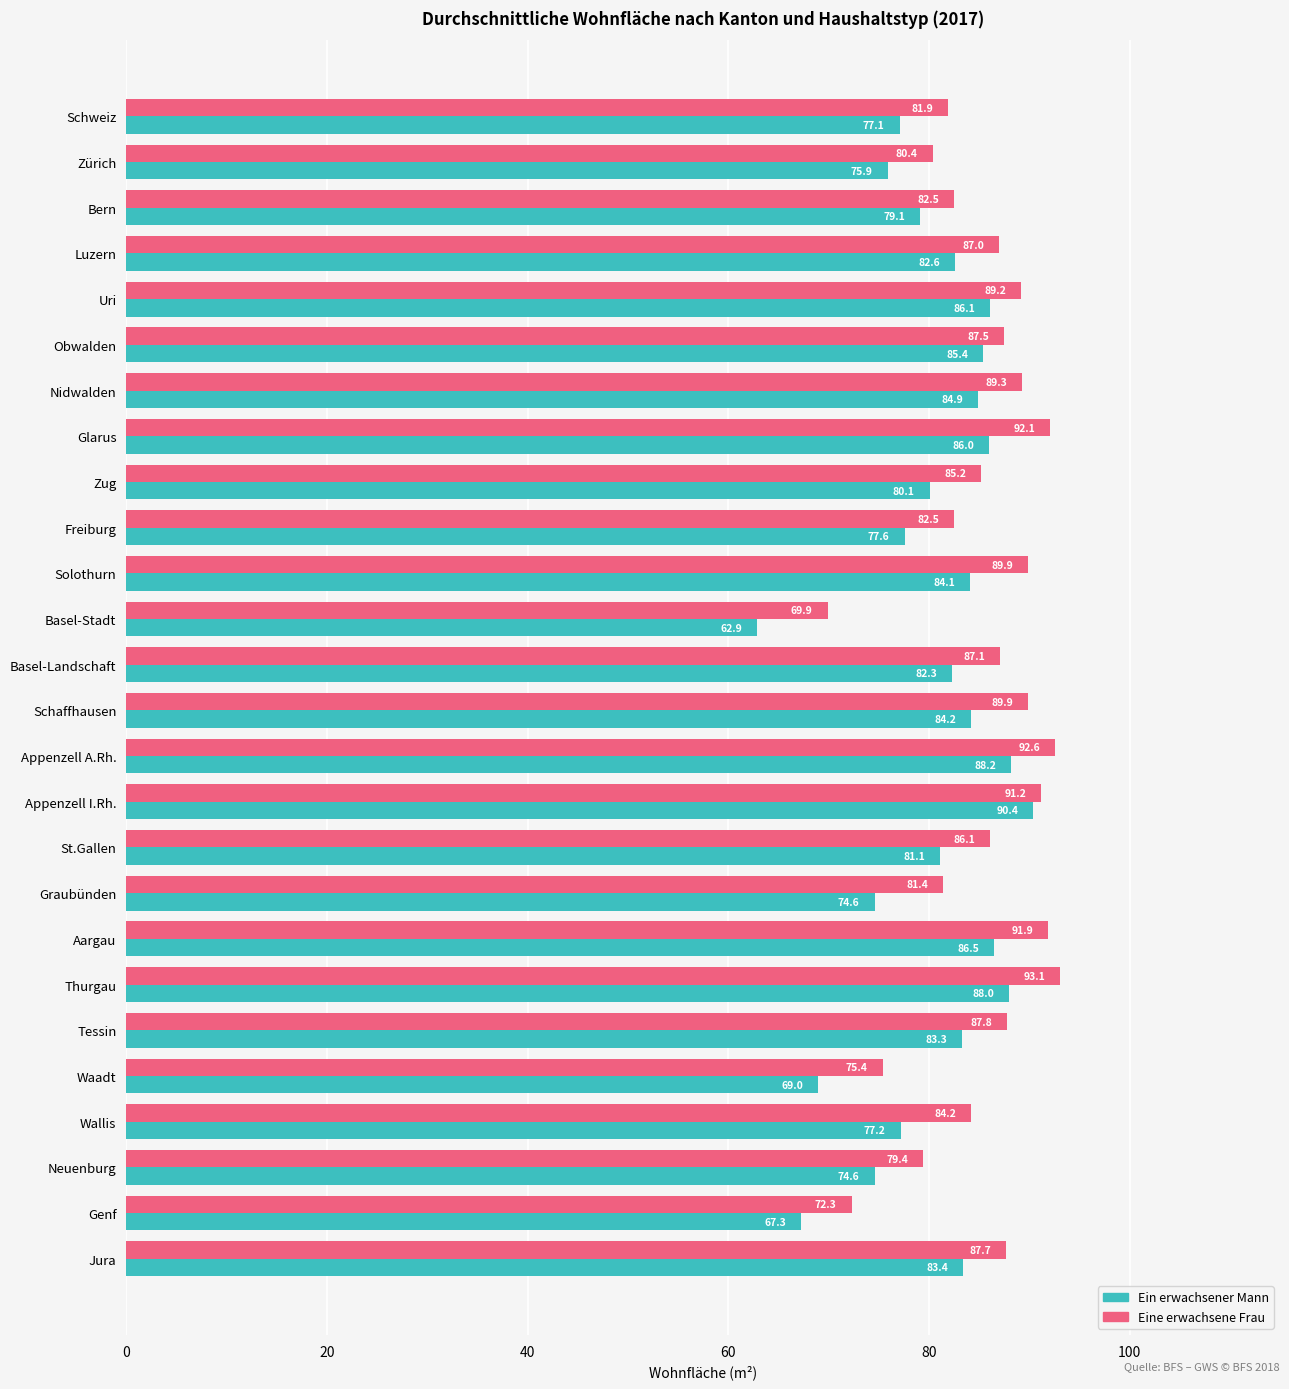

What is the average value of the Ein erwachsener Mann series?

80.5